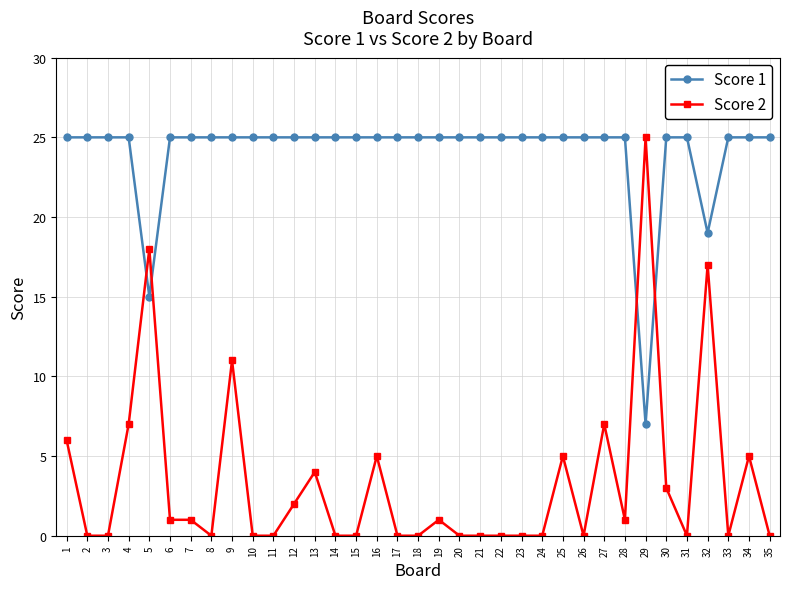

True or false: Score 2 has more than 2 points higher than both neighbors.

True